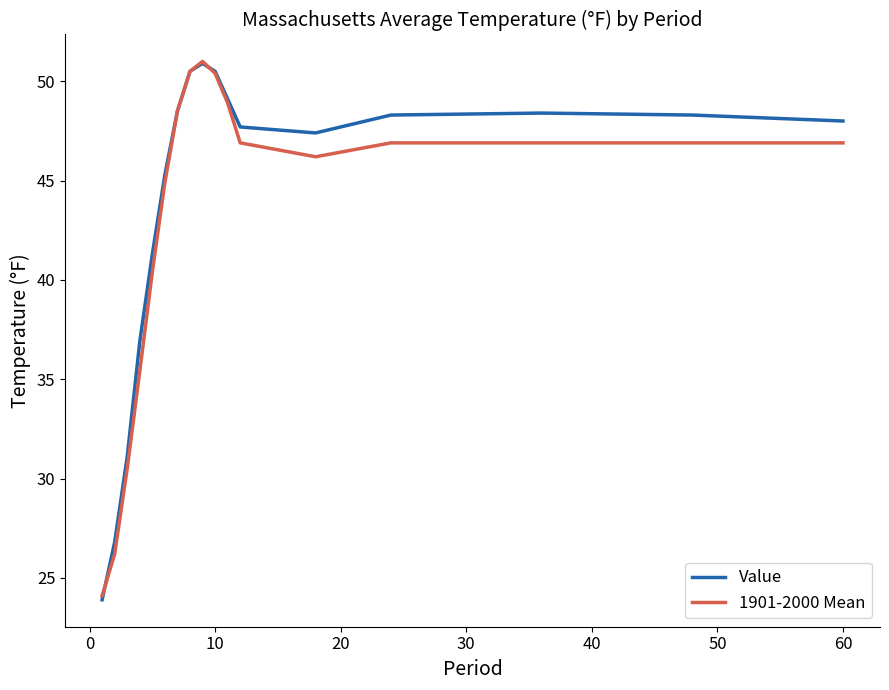

Which series has the largest range (max minus min)?

Value